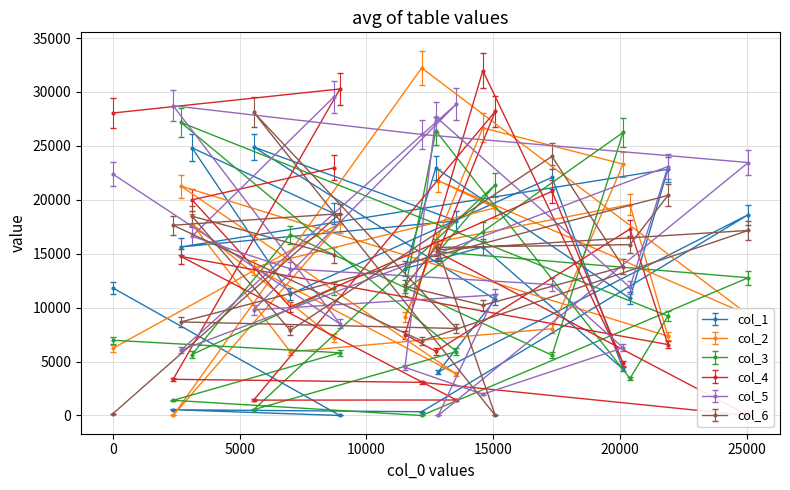

After their last crossing, which series has the higher values: col_6 or col_2?

col_6